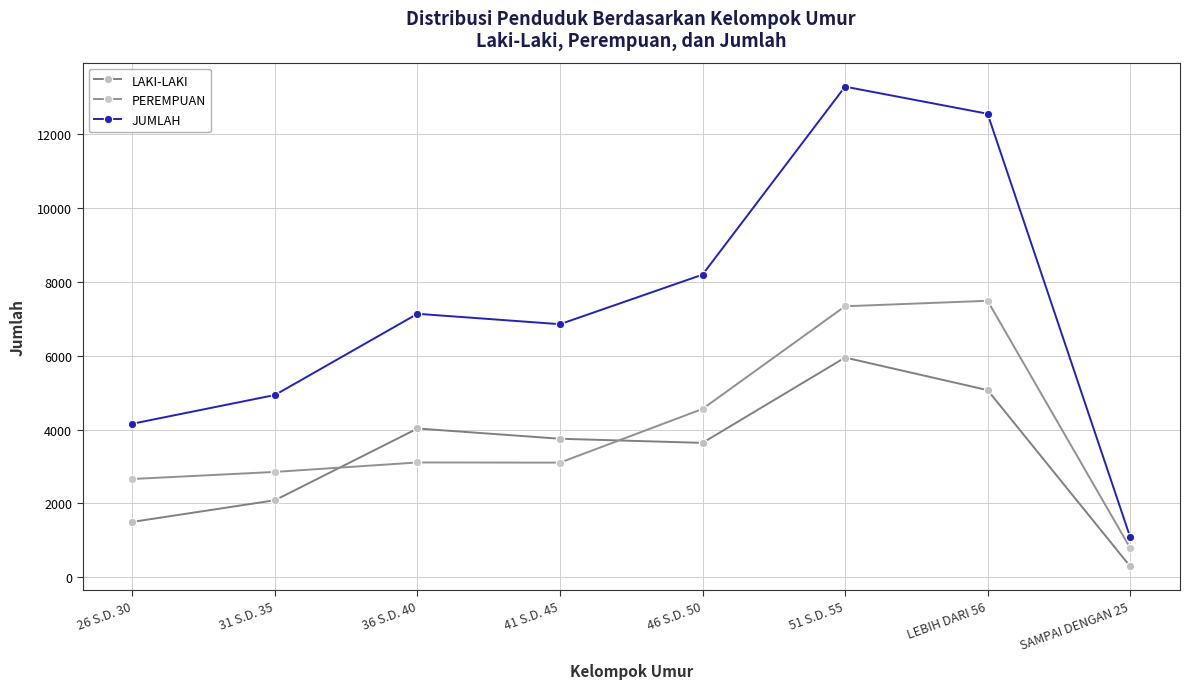

Where is the first local maximum for JUMLAH?

36 S.D. 40